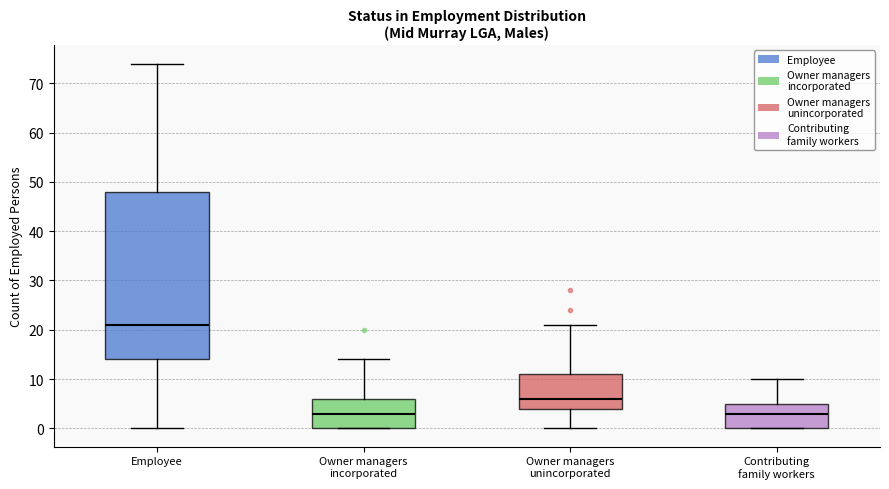

Which box has the highest median line?

Employee